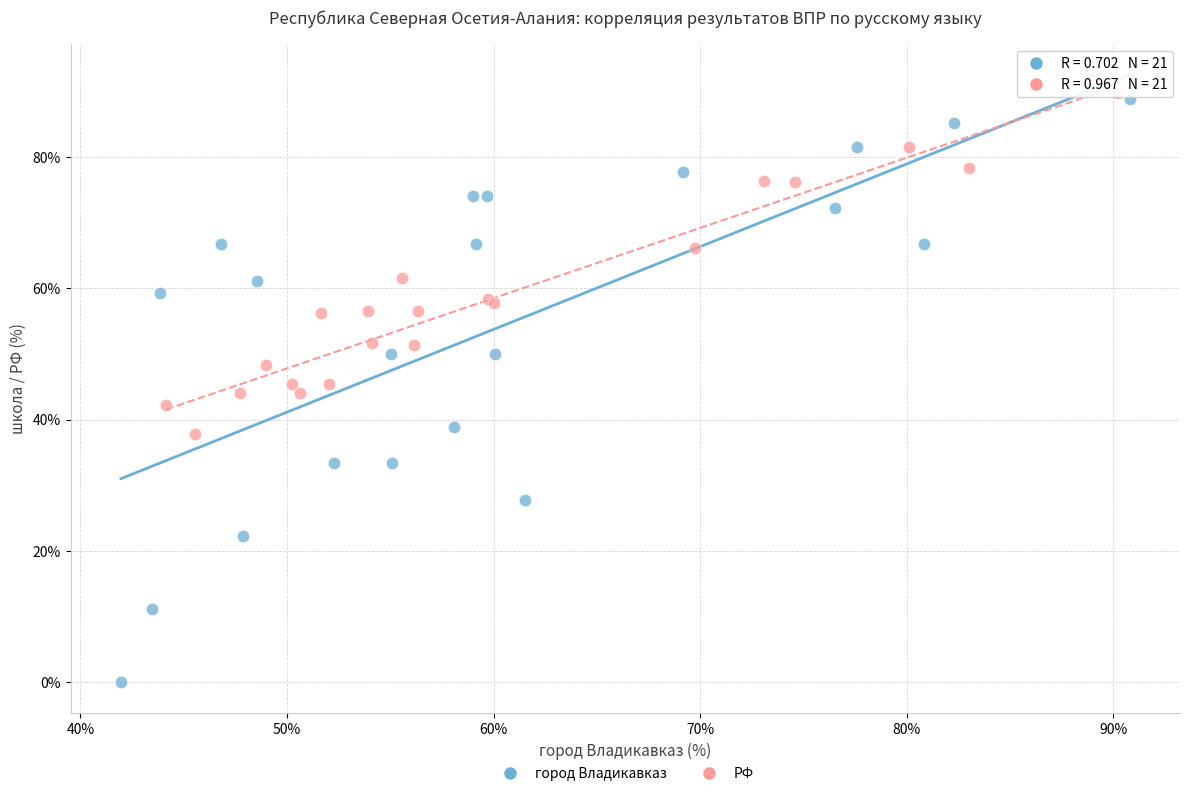

Which series contains the lowest Y value?

город Владикавказ